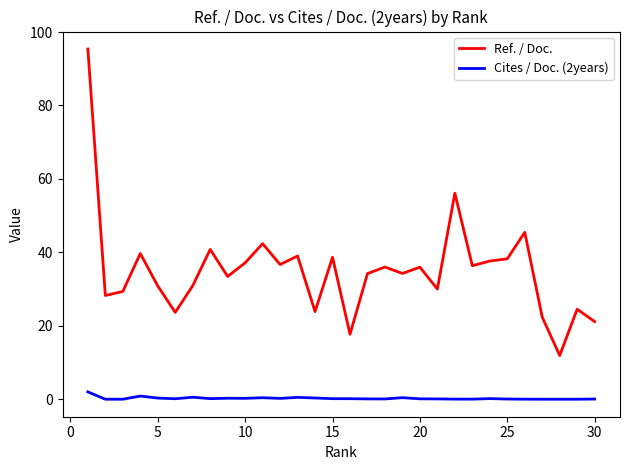

Does the chart have visible grid lines?

No